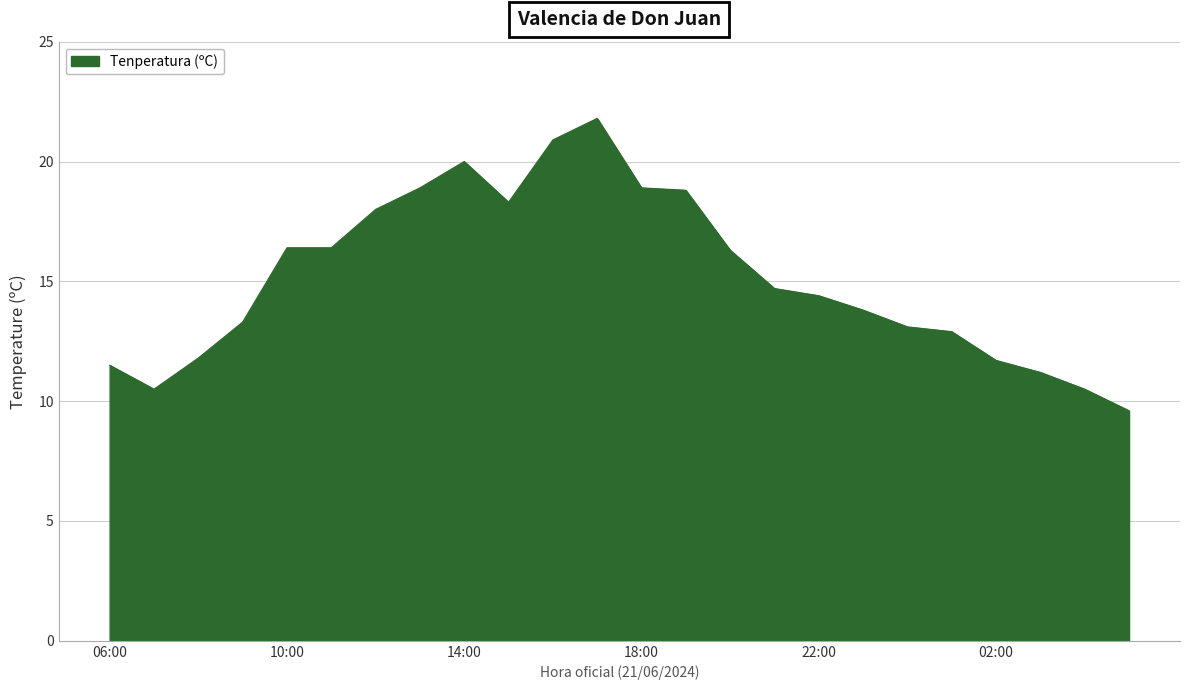

What is the minimum value shown in the chart?

9.6